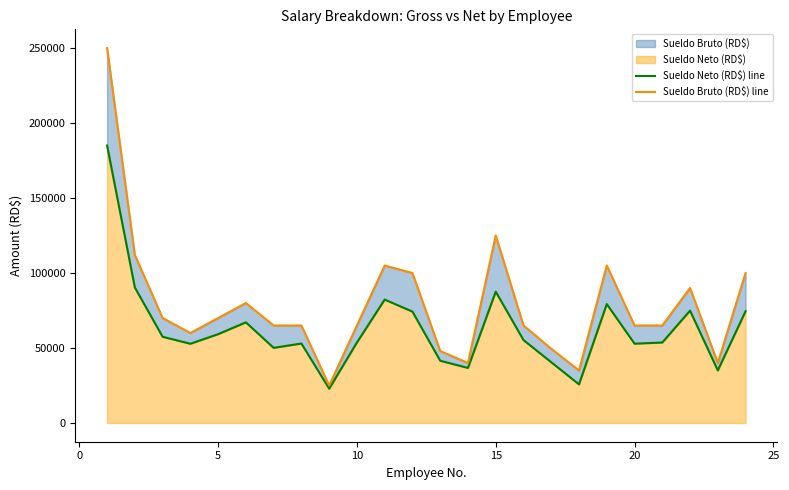

Is the value of Sueldo Neto (RD$) line at 25 greater than the value of Sueldo Bruto (RD$) line at 19?

No